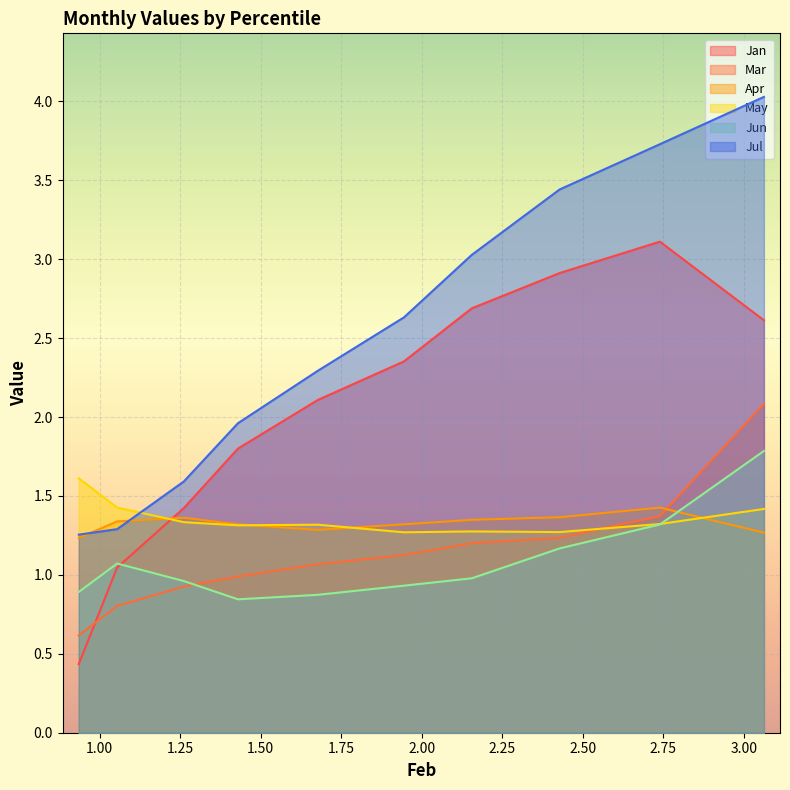

Rank the categories by Jan value from lowest to highest.

pct95, pct85, pct75, pct65, pct55, pct45, pct05, pct35, pct25, pct15